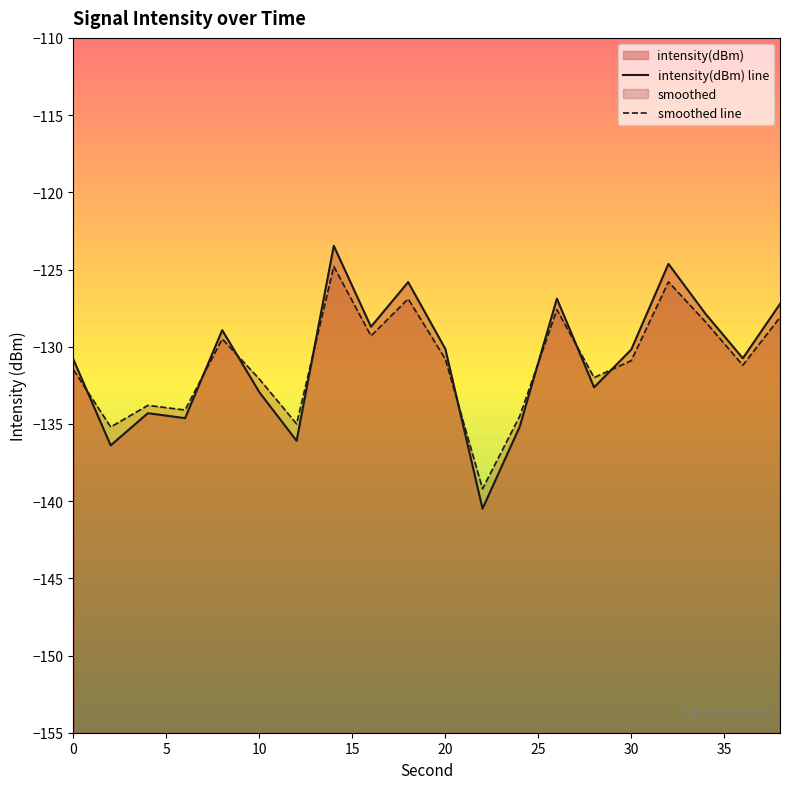

What is the maximum value shown in the chart?

-123.5